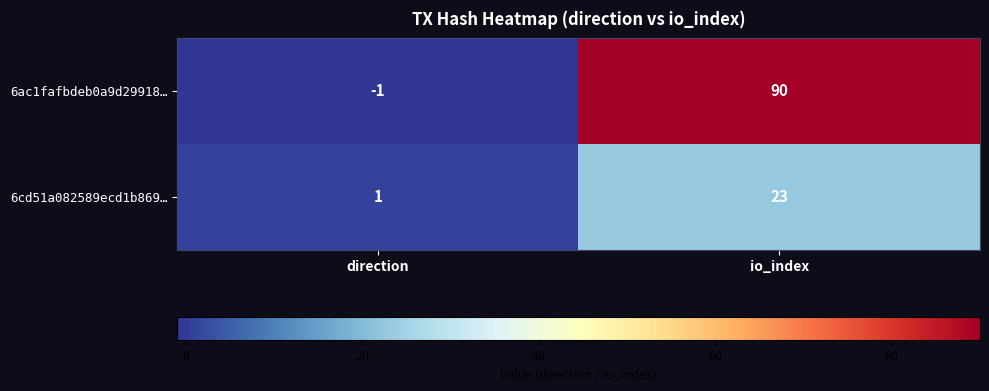

List the series in order of their peak value, lowest first.

6cd51a082589ecd1b869…, 6ac1fafbdeb0a9d29918…